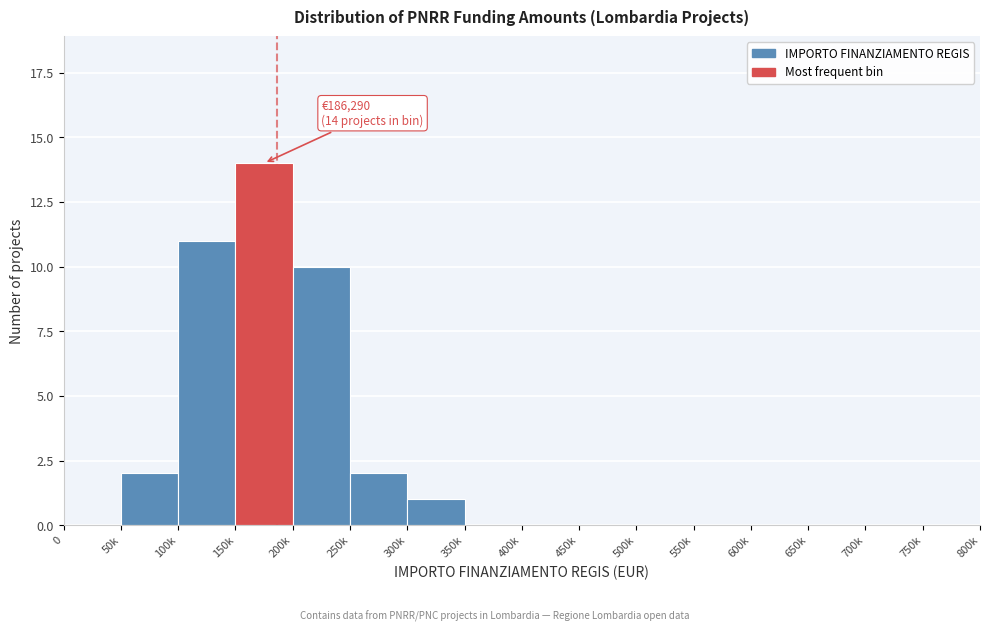

Reading left to right, extract all data points from this chart.

0=0	50k=2	100k=11	150k=14	200k=10	250k=2	300k=1	350k=0	400k=0	450k=0	500k=0	550k=0	600k=0	650k=0	700k=0	750k=0